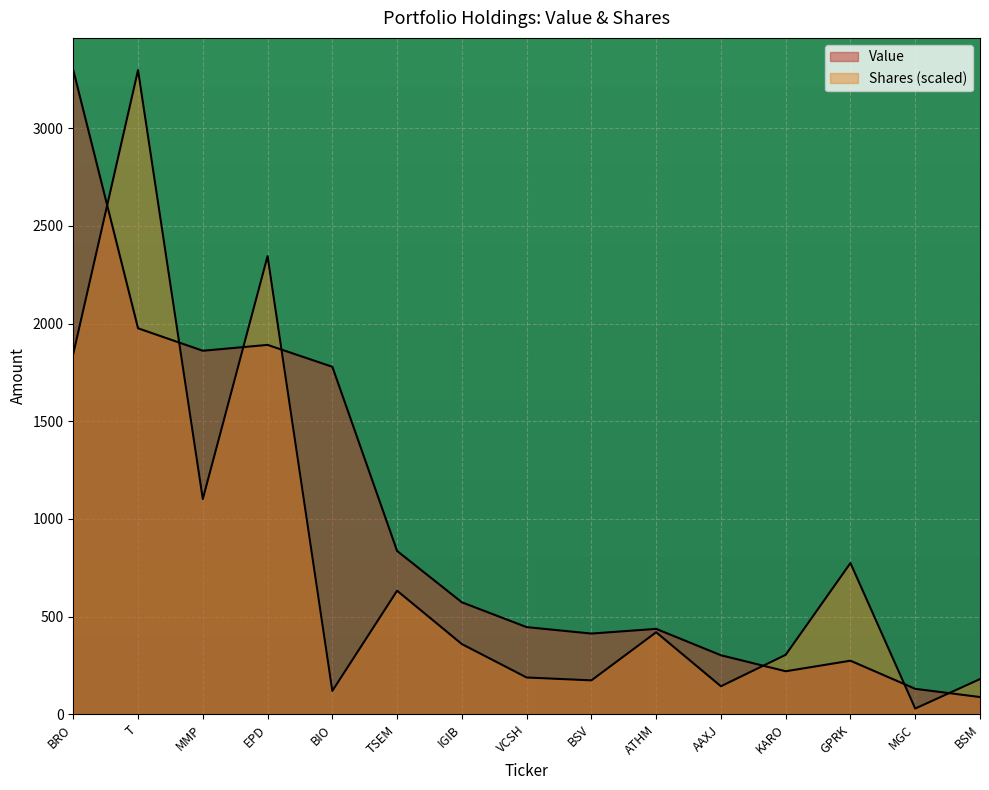

At which label does Value reach its peak?

BRO